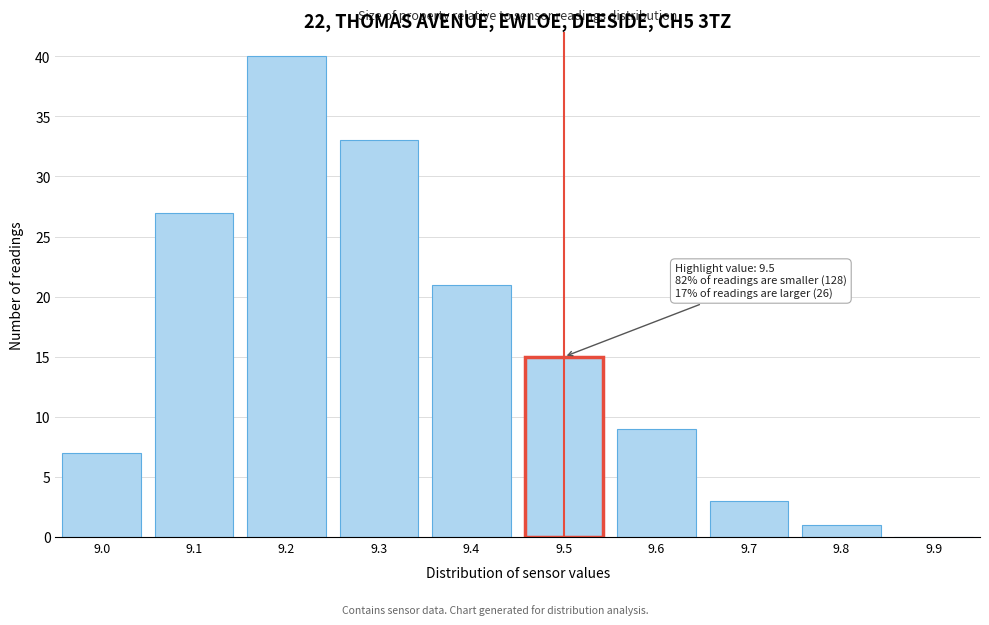

Reading left to right, transcribe all the data shown in this chart.

9.0=7	9.1=27	9.2=40	9.3=33	9.4=21	9.5=15	9.6=9	9.7=3	9.8=1	9.9=0